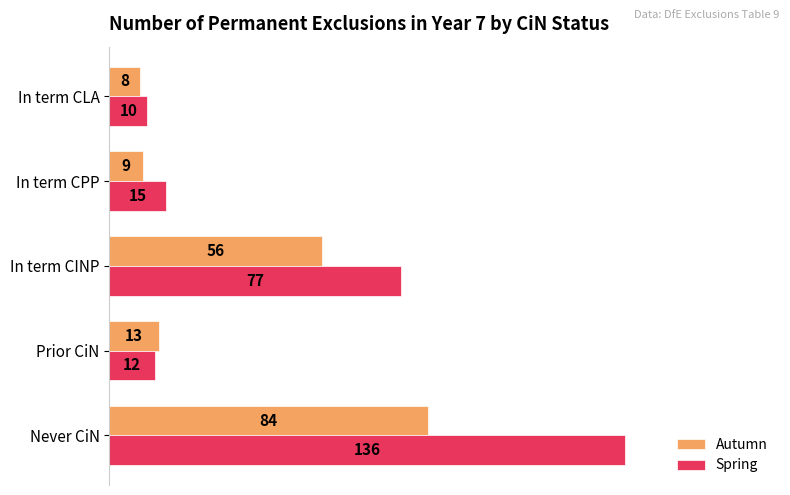

What is the total value across all series at In term CPP?

24